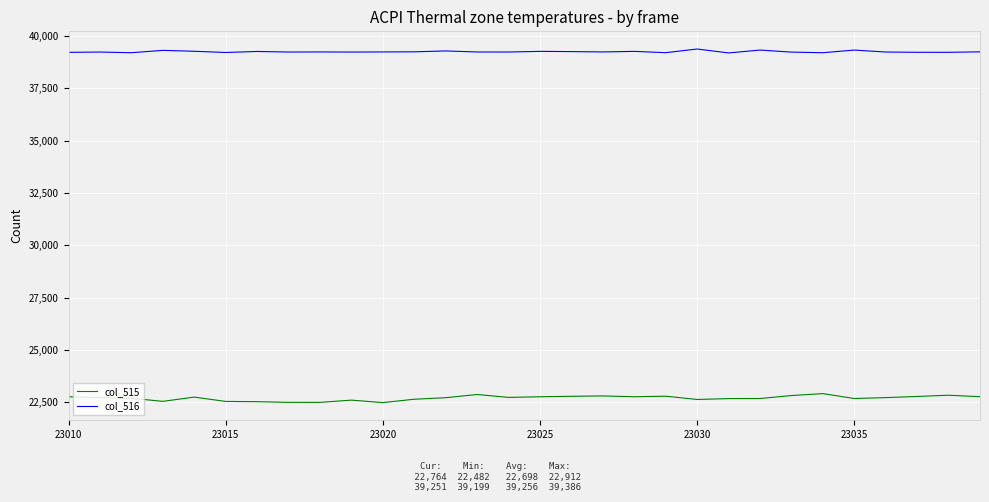

What is the smallest value displayed?

22482